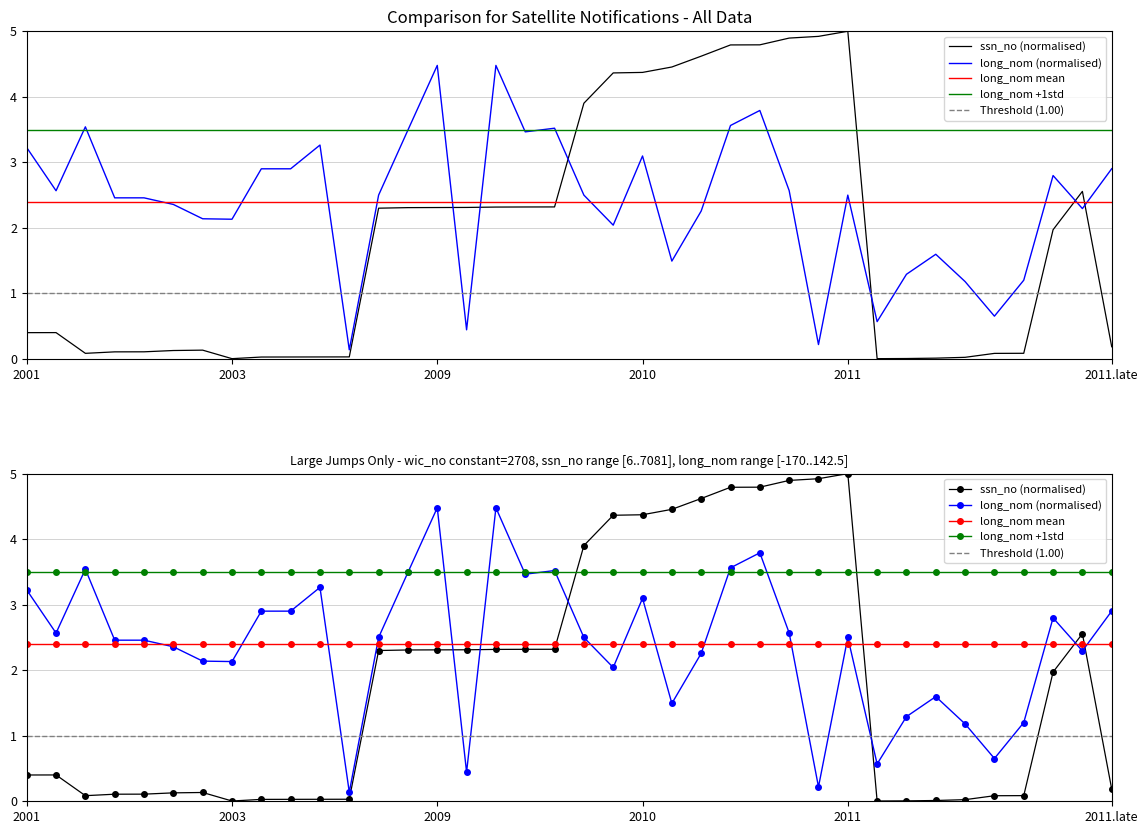

At 19.08.2011, list the series in order from largest to smallest.

long_nom, ssn_no